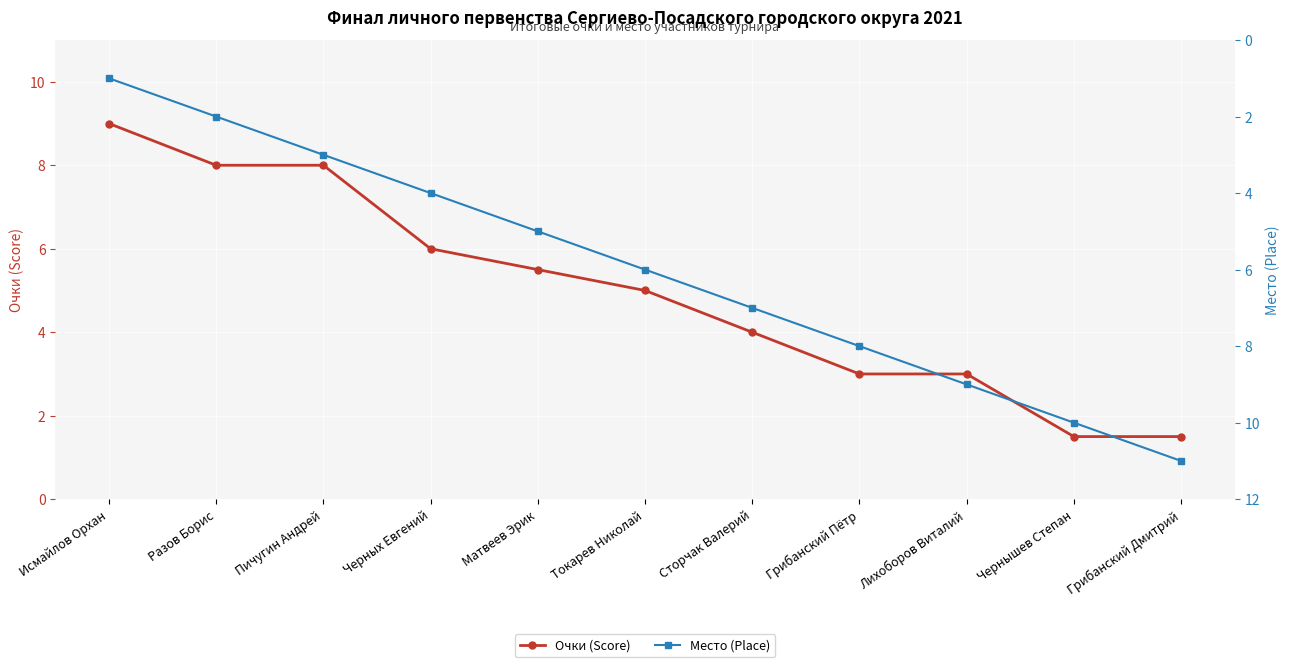

What is the label of the 3rd point from the left?

Пичугин Андрей